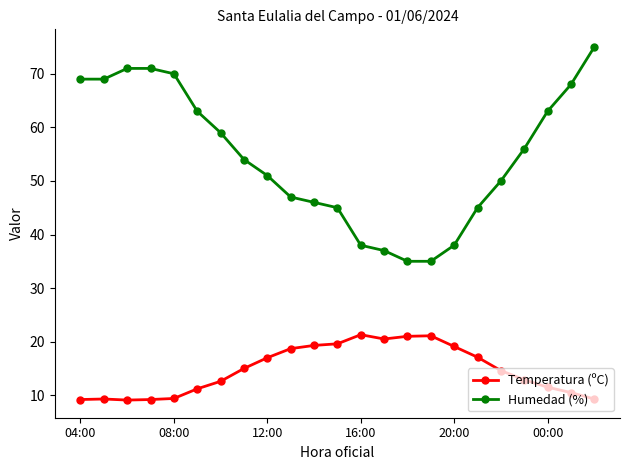

What is the sum of all Temperatura (ºC) values?

338.5